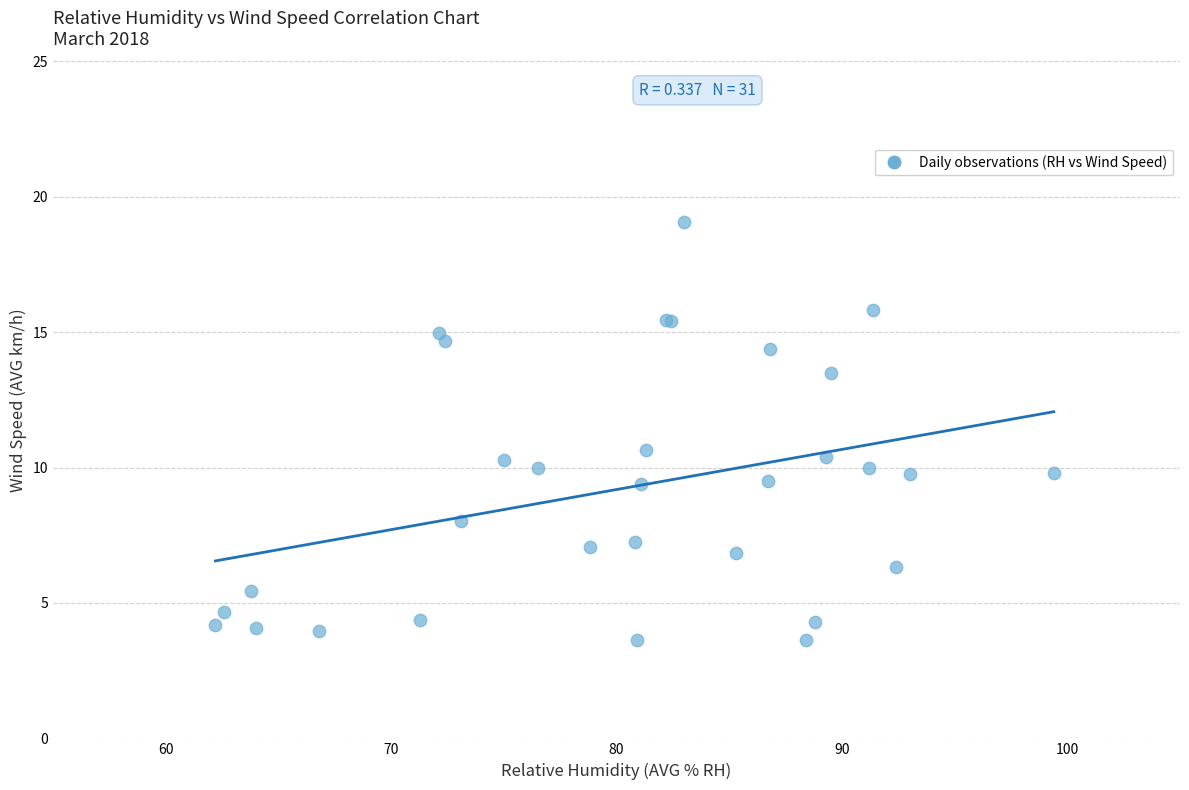

What Y value in the scatter plot is closest to 11?

10.7